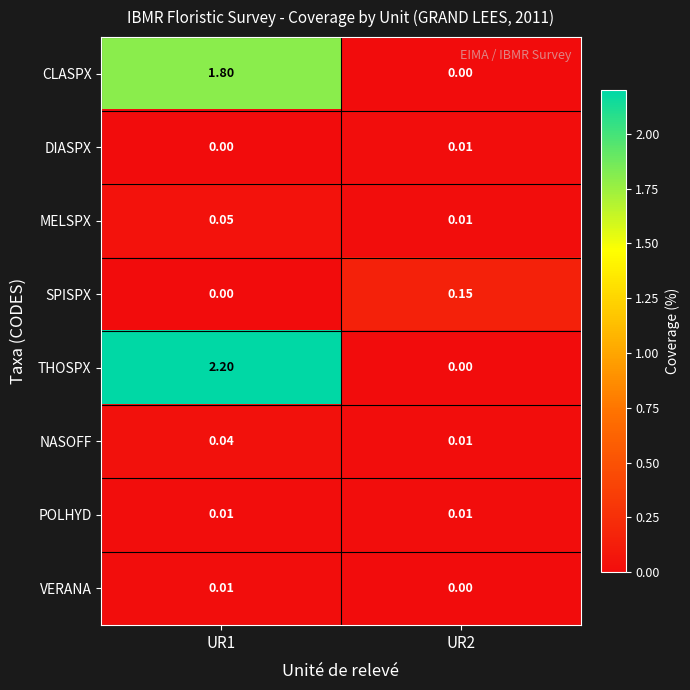

What is the total value across all series at UR2?

0.2